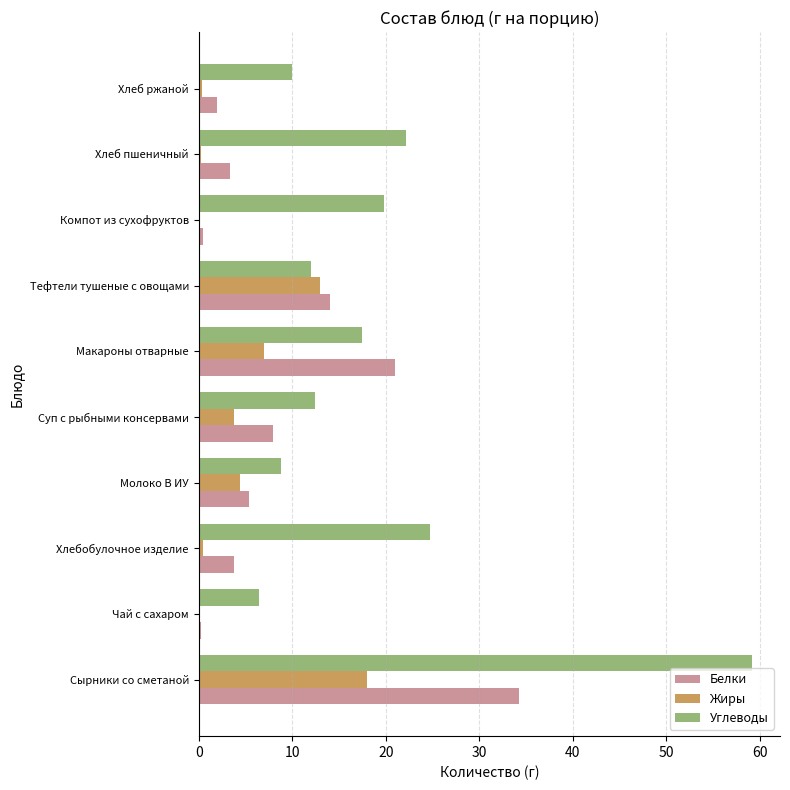

What is the approximate value of Жиры at Молоко В ИУ?

4.4